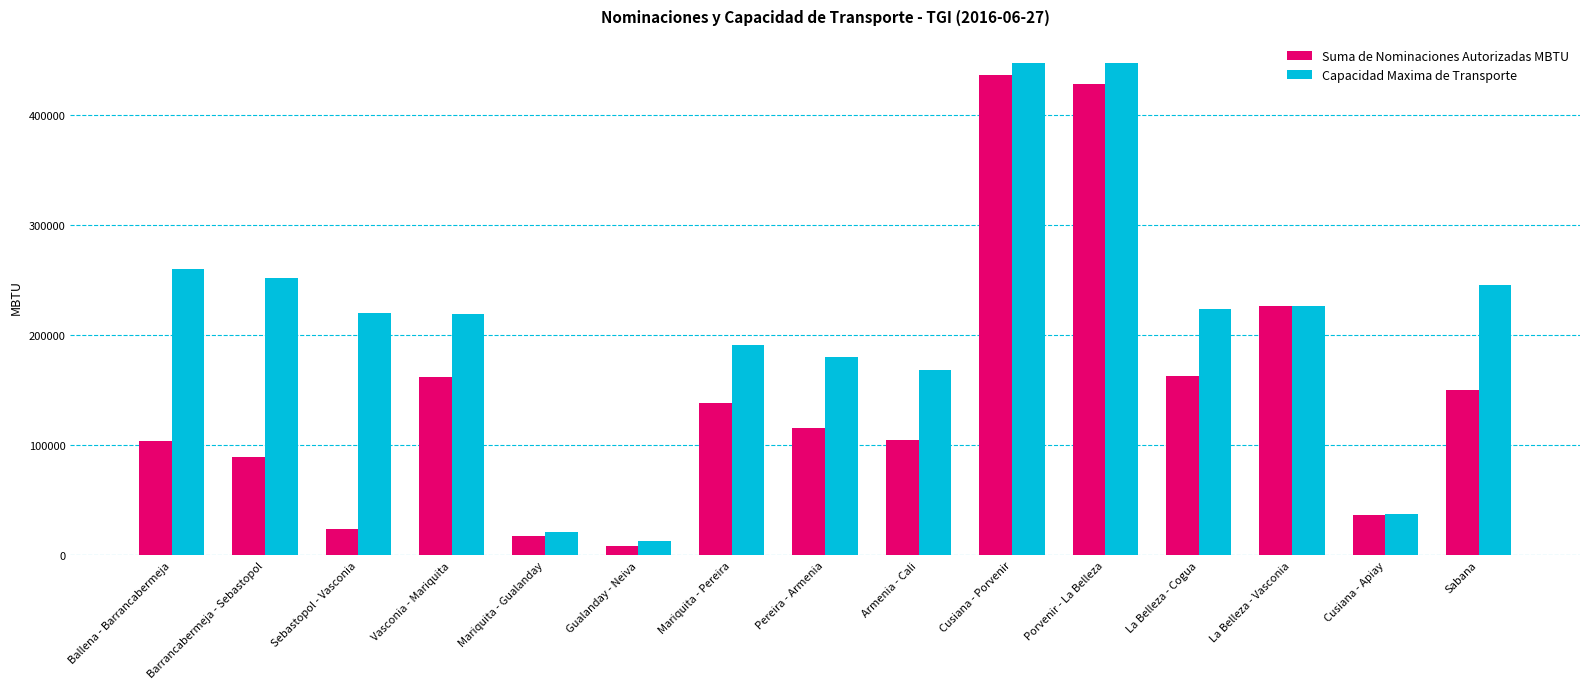

What is the difference between the second highest and second lowest values in the Suma de Nominaciones Autorizadas MBTU series?

410514.0